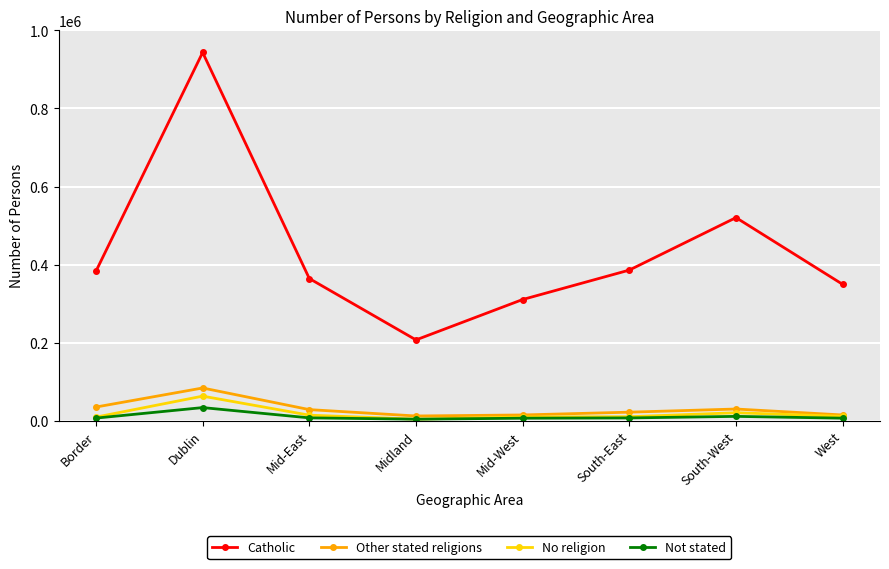

At which label does No religion first exceed 10847?

Dublin